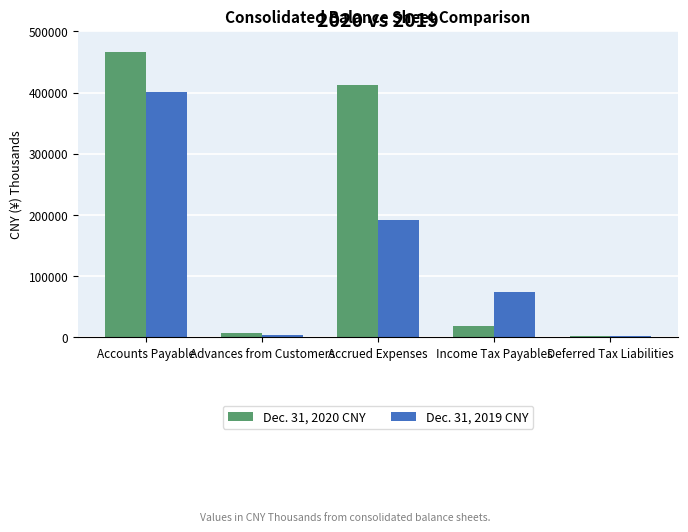

What is the label of the 3rd bar from the right?

Accrued Expenses